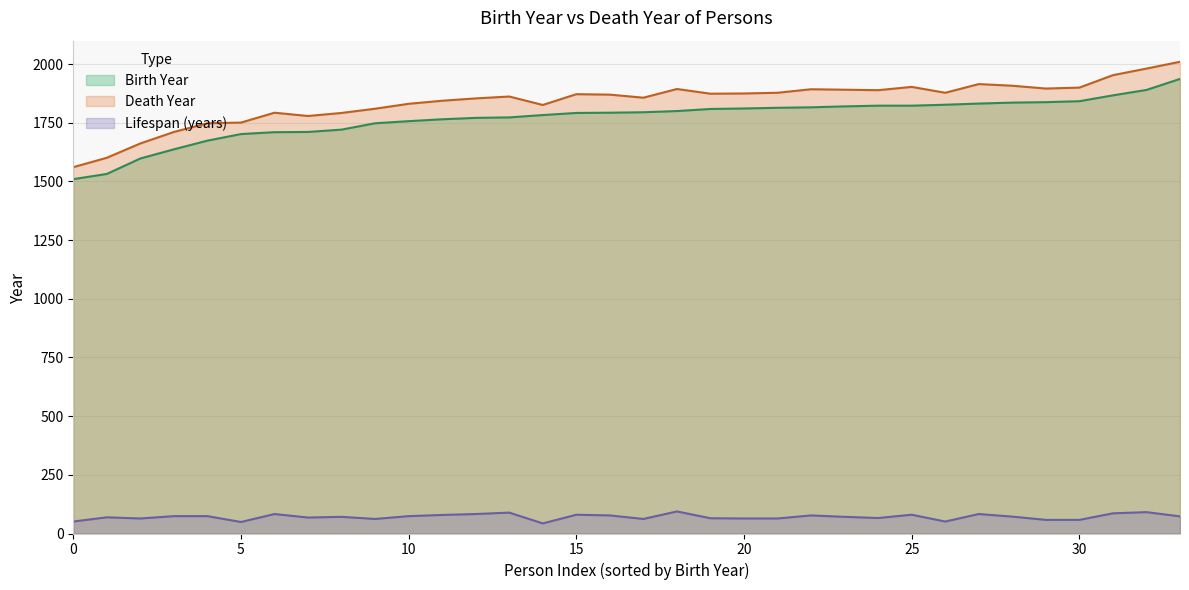

Which series has the widest spread of values?

Death Year